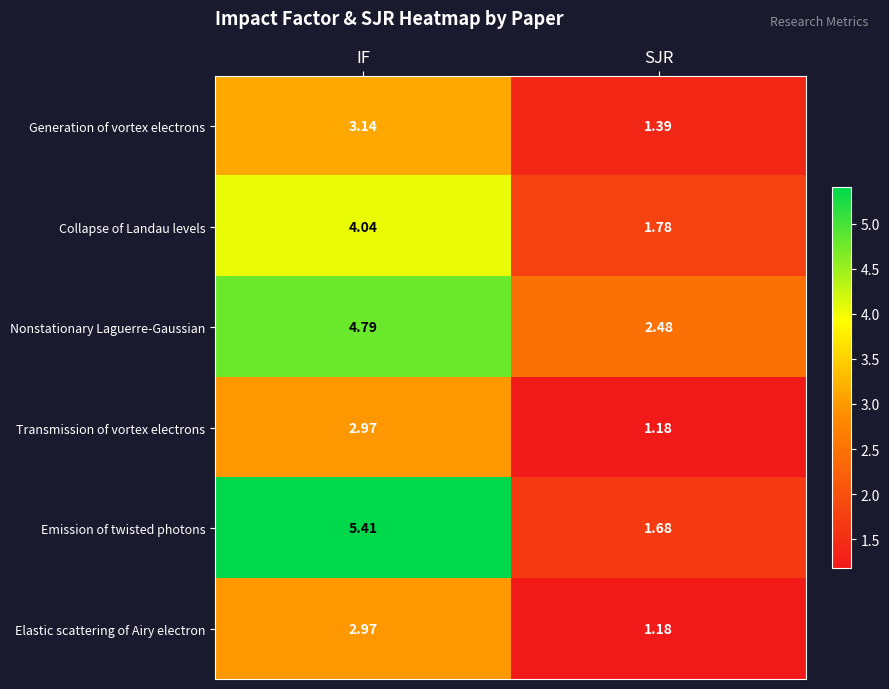

List the labels in order of Collapse of Landau levels value, smallest first.

SJR, IF